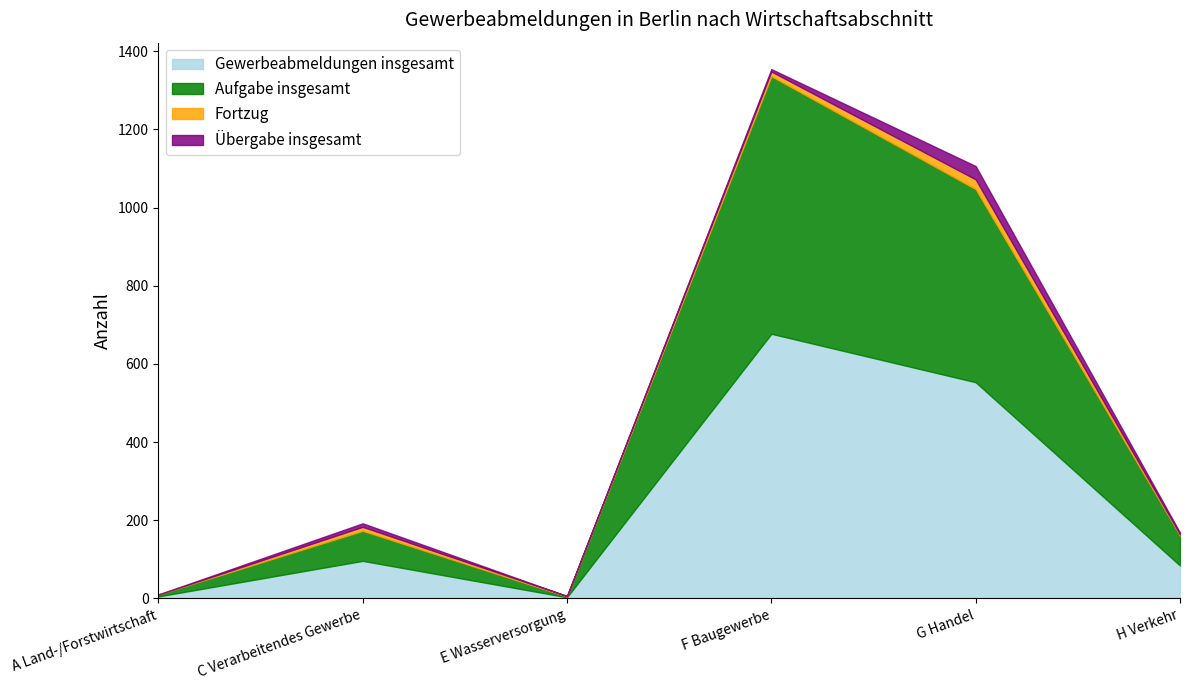

Rank the series at E Wasserversorgung from lowest to highest value.

Übergabe insgesamt, Fortzug, Aufgabe insgesamt, Gewerbeabmeldungen insgesamt